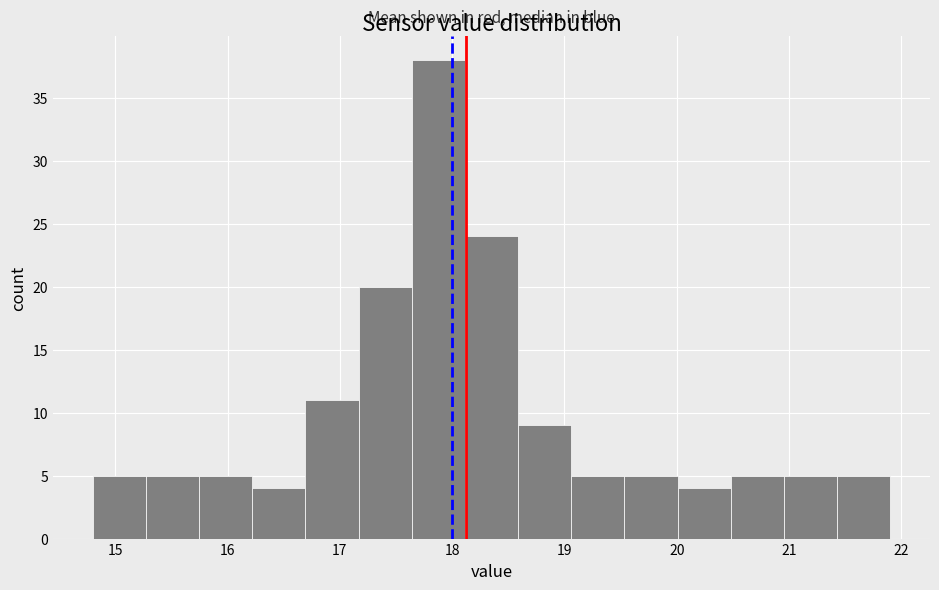

Which range on the x-axis has the tallest bar?

17.6 to 18.1